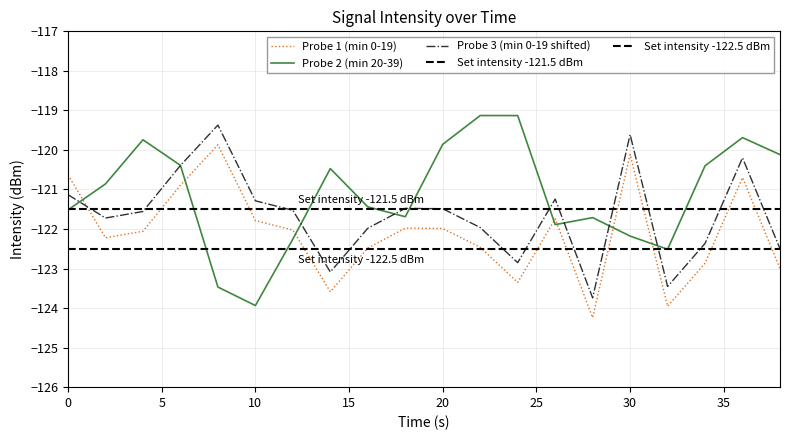

Reading right to left, transcribe all the data shown in this chart.

Probe 1 (min 0-19): -123.0	-120.7	-122.9	-124.0	-120.1	-124.2	-121.7	-123.4	-122.5	-122.0	-122.0	-122.5	-123.6	-122.0	-121.8	-119.9	-120.9	-122.1	-122.2	-120.6
Probe 2 (min 20-39): -120.1	-119.7	-120.4	-122.5	-122.2	-121.7	-121.9	-119.1	-119.1	-119.9	-121.7	-121.4	-120.5	-122.3	-123.9	-123.5	-120.4	-119.7	-120.9	-121.5
Probe 3 (min 0-19 shifted): -122.5	-120.2	-122.4	-123.5	-119.6	-123.7	-121.2	-122.9	-122.0	-121.5	-121.5	-122.0	-123.1	-121.5	-121.3	-119.4	-120.4	-121.6	-121.7	-121.1